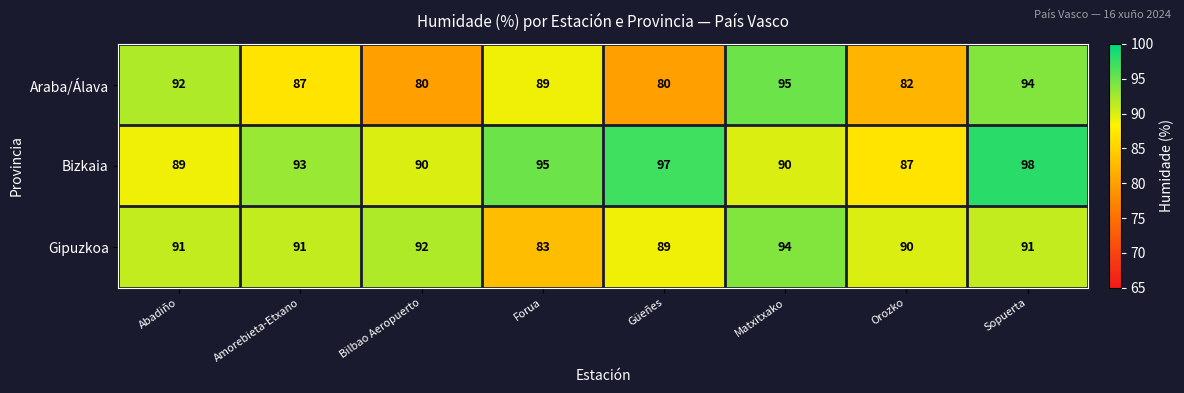

What is the greatest value displayed?

98